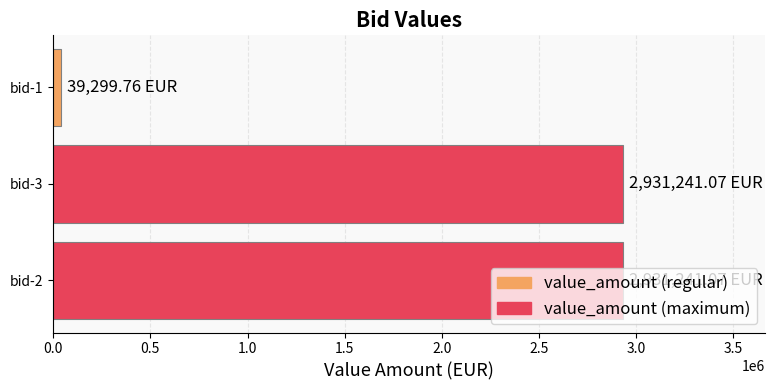

What is the ratio of the value at bid-3 to the value at bid-2?

1.0